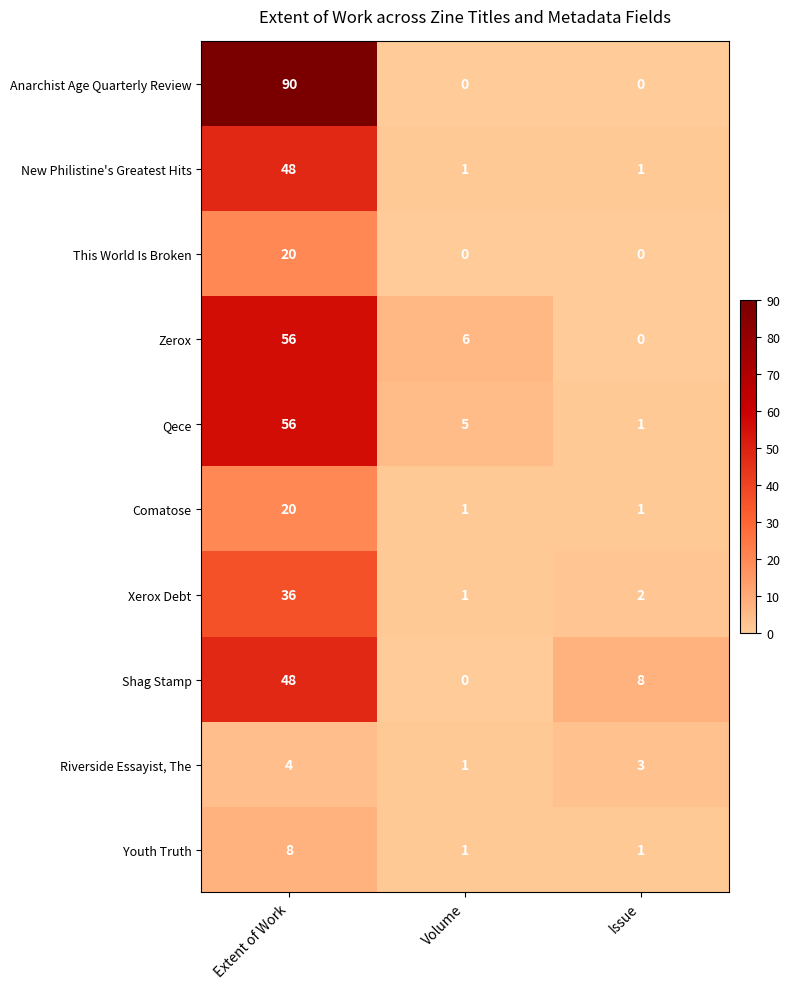

What is the difference between the maximum and minimum values in the New Philistine's Greatest Hits series?

47